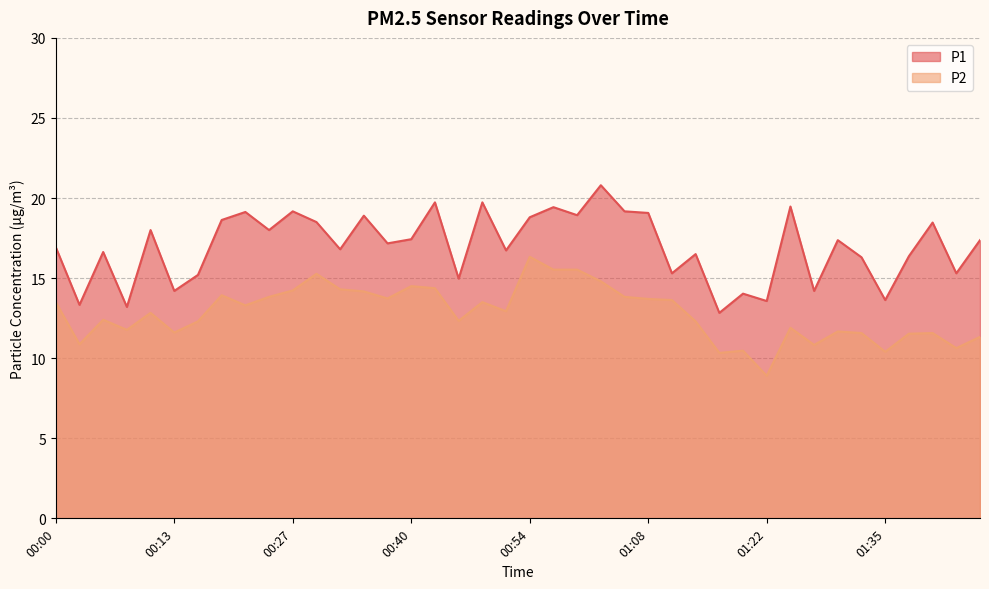

True or false: P1 and P2 intersect in this chart.

False